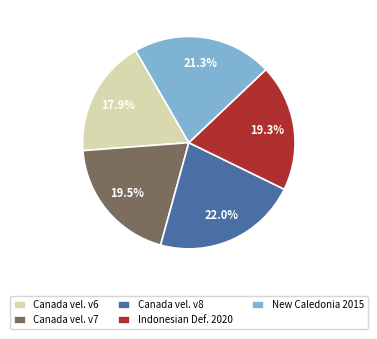

What is the ratio of the value at Canada vel. v6 to the value at Indonesian Def. 2020?

0.9